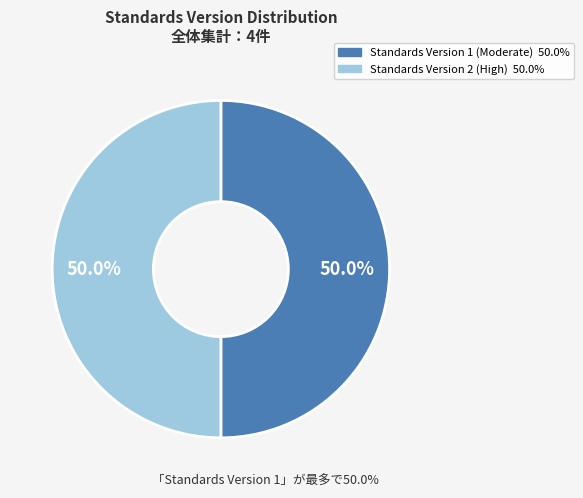

Count the number of slices in the pie.

2